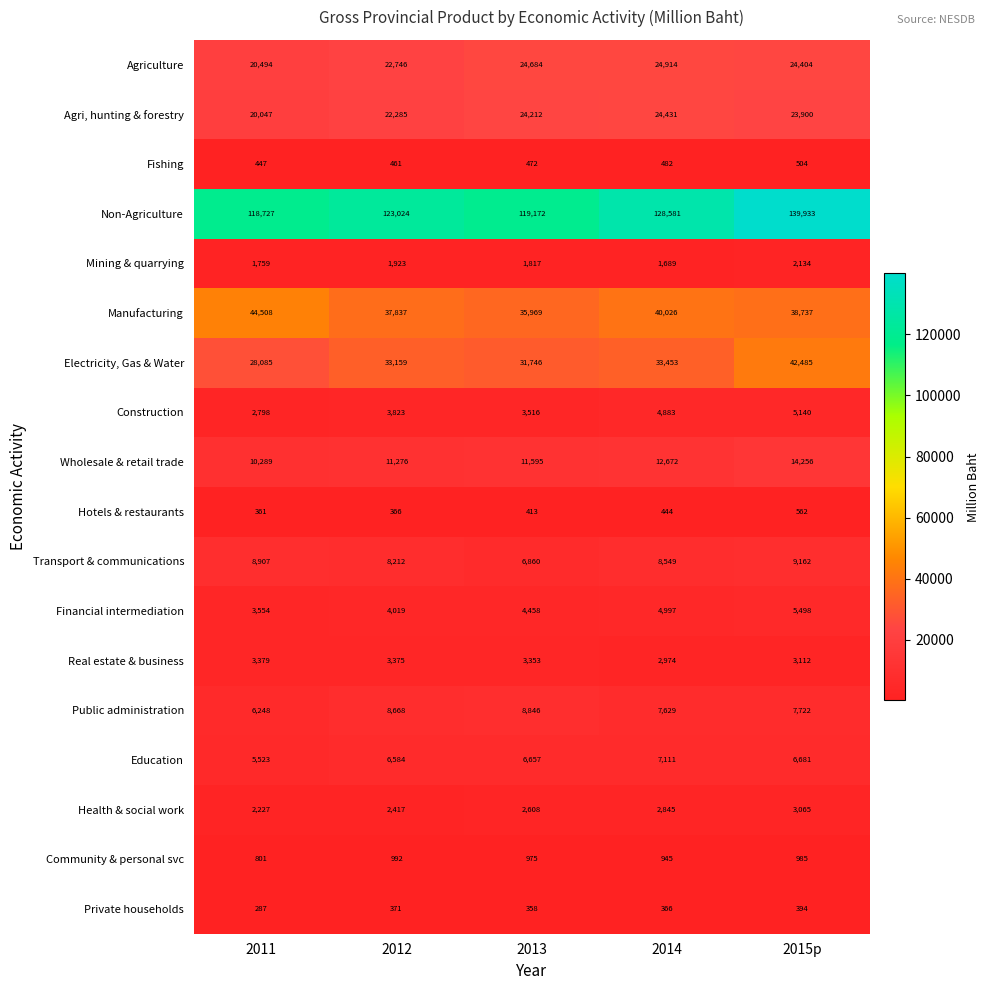

What is the difference between the Mining & quarrying values at 2012 and 2013?

106